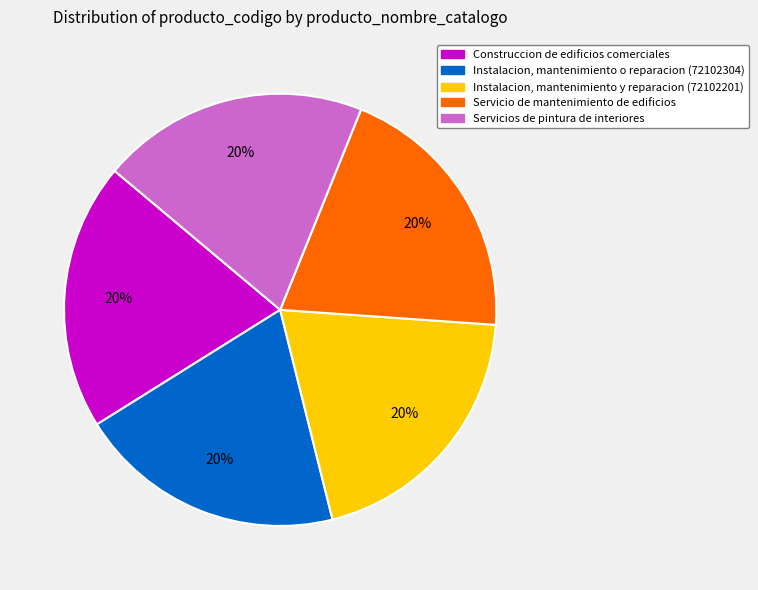

Combined, do Instalacion, mantenimiento y reparacion (72102201) and Instalacion, mantenimiento o reparacion (72102304) account for over 50%?

No